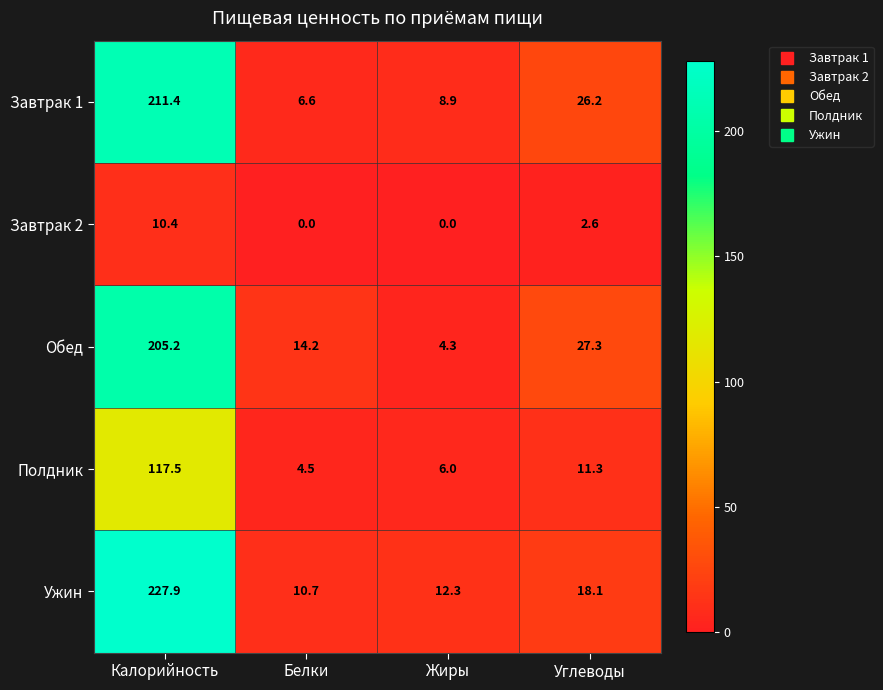

List the series in order of their peak value, highest first.

Ужин, Завтрак 1, Обед, Полдник, Завтрак 2